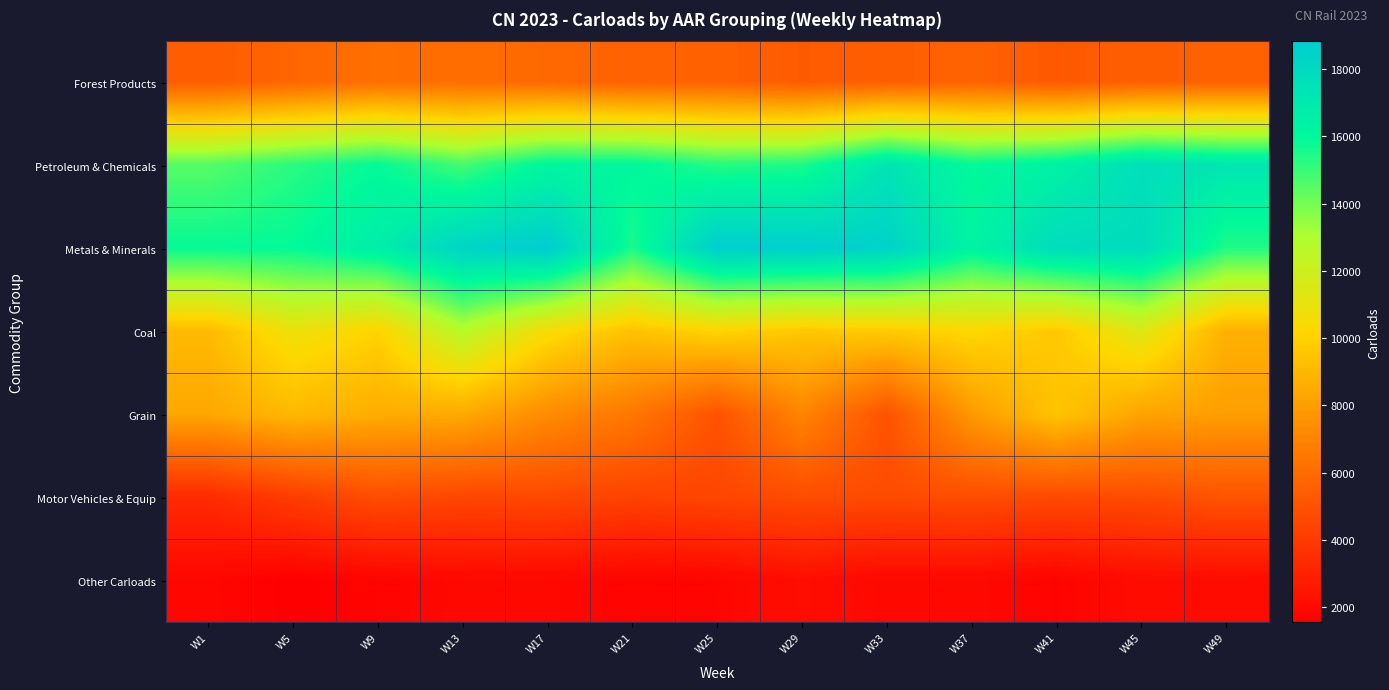

Rank the series at W25 from highest to lowest value.

Metals & Minerals, Petroleum & Chemicals, Coal, Forest Products, Grain, Motor Vehicles & Equip, Other Carloads